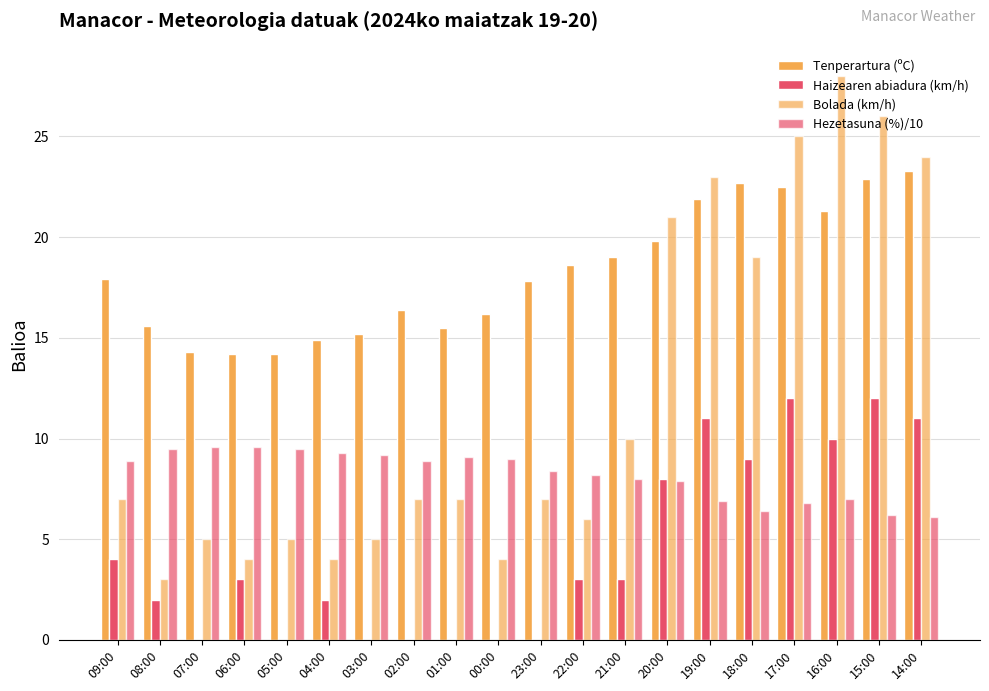

Are the bars grouped side by side (vs. stacked)?

Yes